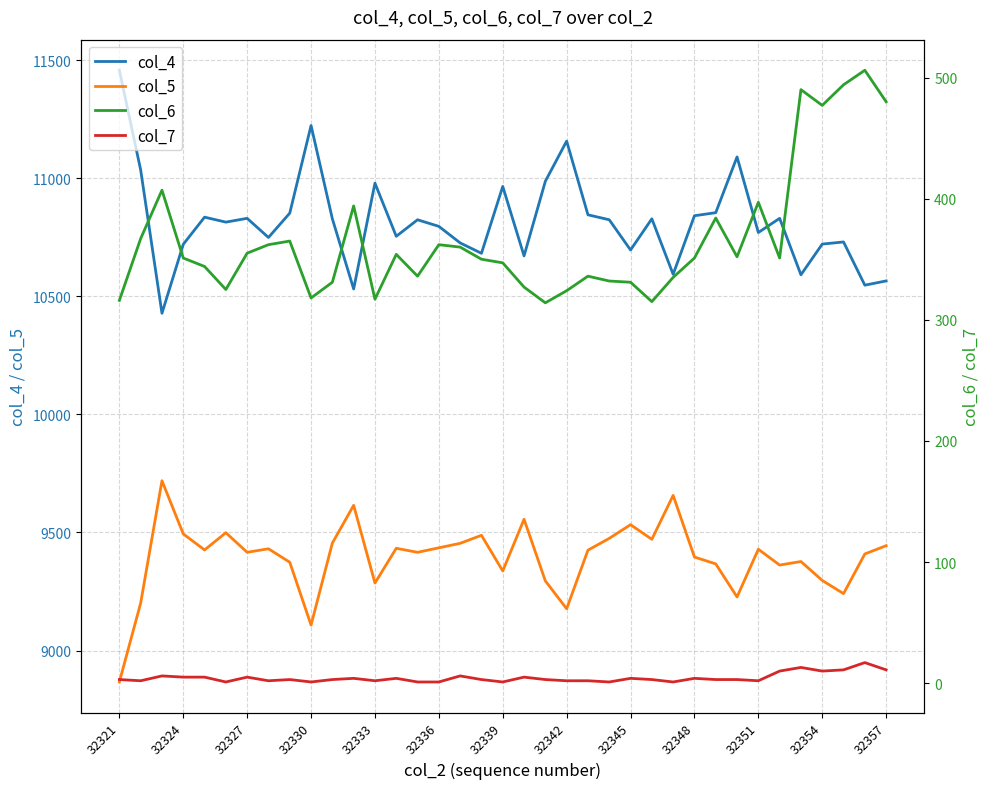

Which category has the lowest value in the col_5 series?

32321